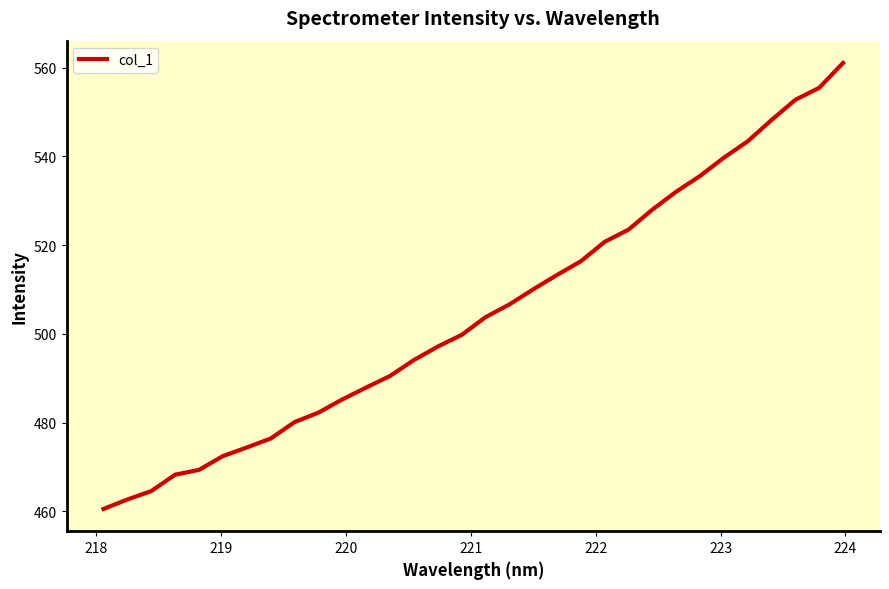

What is the maximum value shown in the chart?

561.1